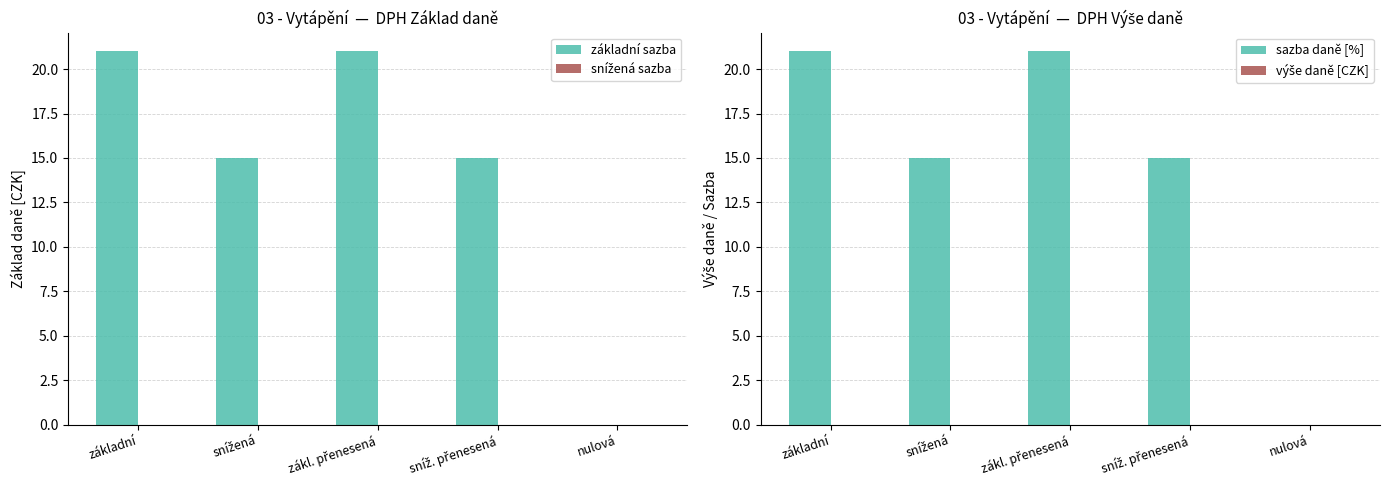

Which series has the largest total across all categories?

základní sazba